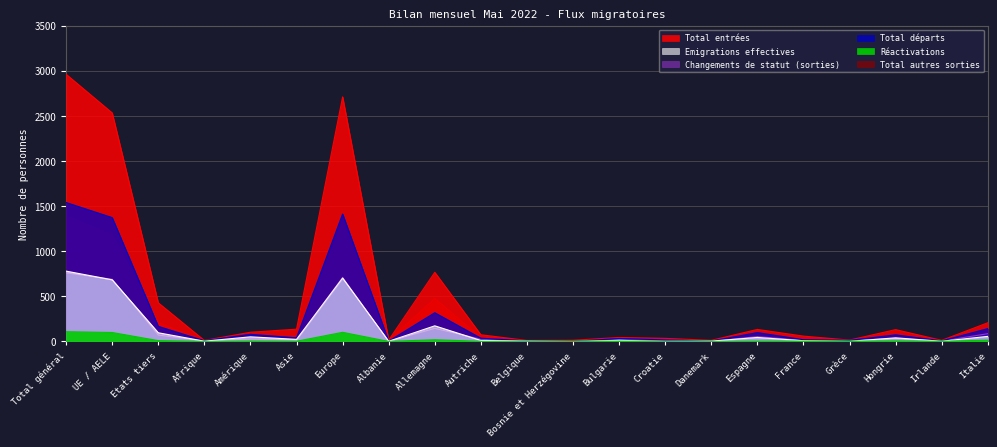

True or false: Total autres sorties has a value of 476 at Allemagne.

True